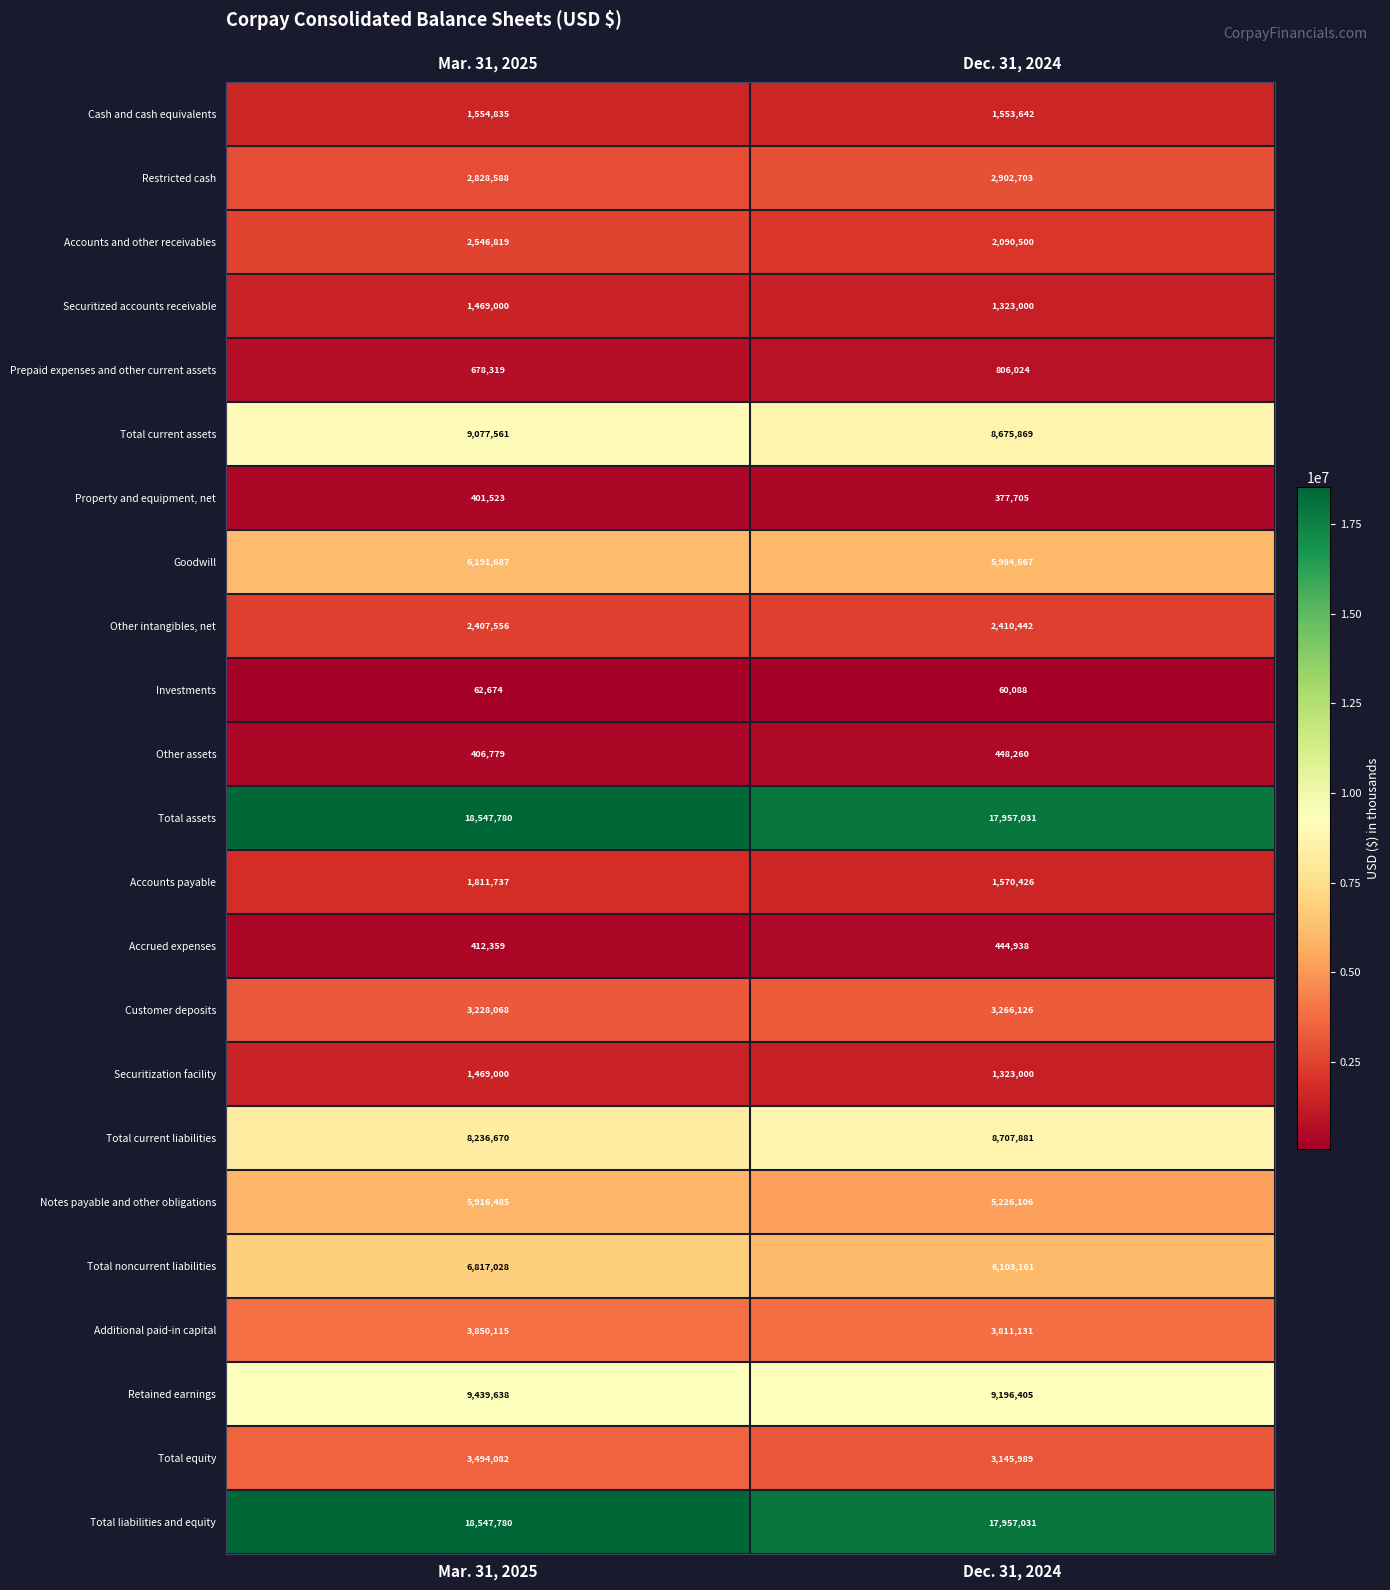

Read the Total liabilities and equity value at Dec. 31, 2024.

17957031